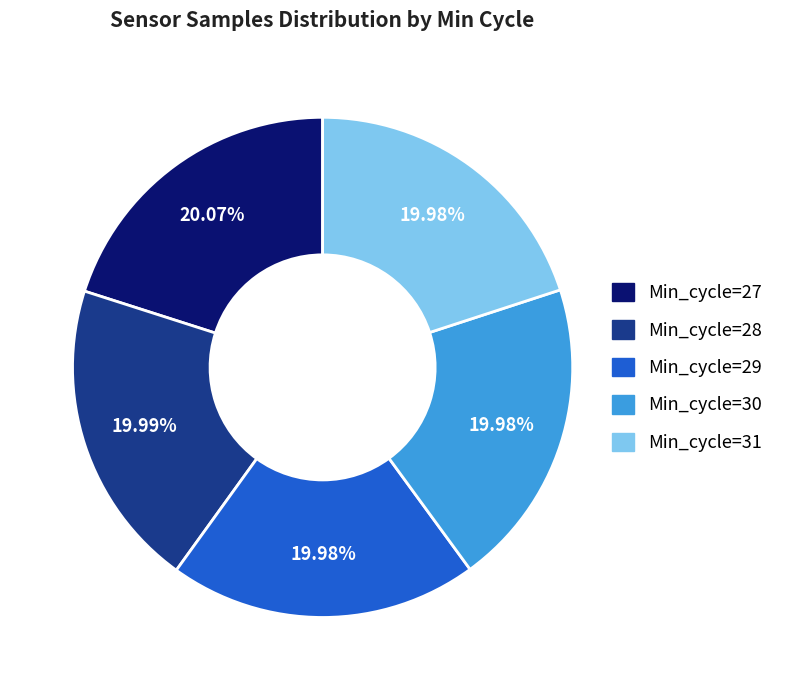

Is it true that Min_cycle=27 is 20% of the pie?

True